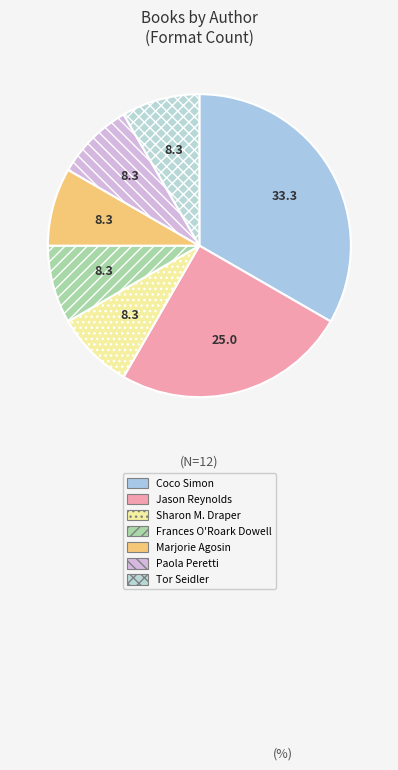

Which category has the biggest portion of the pie?

Coco Simon (78665404)